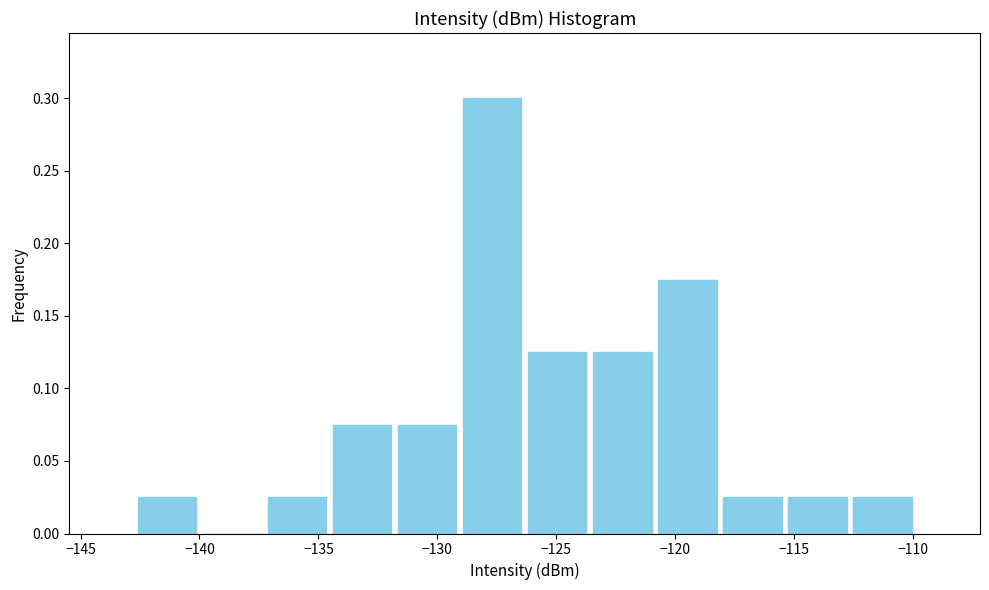

Reading left to right, transcribe this chart: for each bar, give the range it covers on the x-axis and its height. Neither the bar edges nor the heights are printed on the chart, so give them approximately, as read against the axes.

-142.5 to -140.0: 0.025
-140.0 to -137.5: 0
-137.5 to -134.5: 0.025
-134.5 to -132.0: 0.075
-132.0 to -129.0: 0.075
-129.0 to -126.5: 0.300
-126.5 to -123.5: 0.125
-123.5 to -121.0: 0.125
-121.0 to -118.0: 0.175
-118.0 to -115.5: 0.025
-115.5 to -112.5: 0.025
-112.5 to -110.0: 0.025